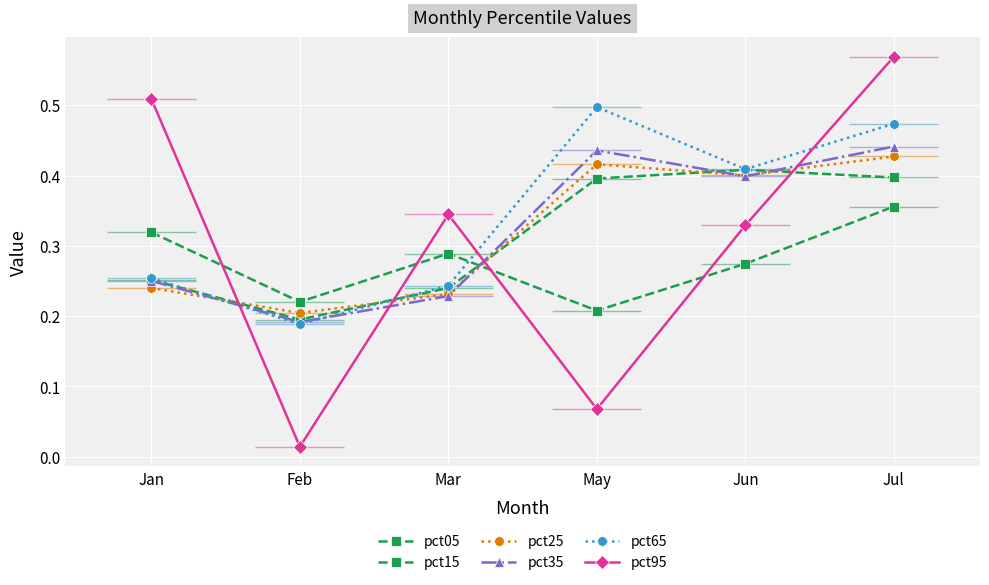

At which label does pct25 reach its minimum?

Feb